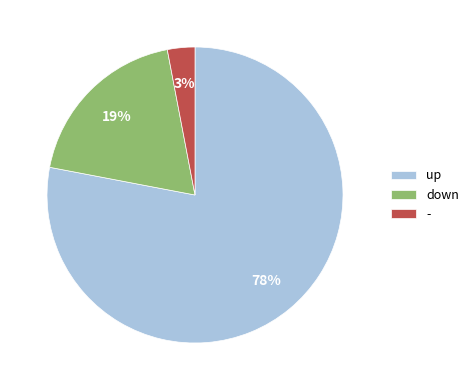

True or false: up accounts for 78% of the total.

True